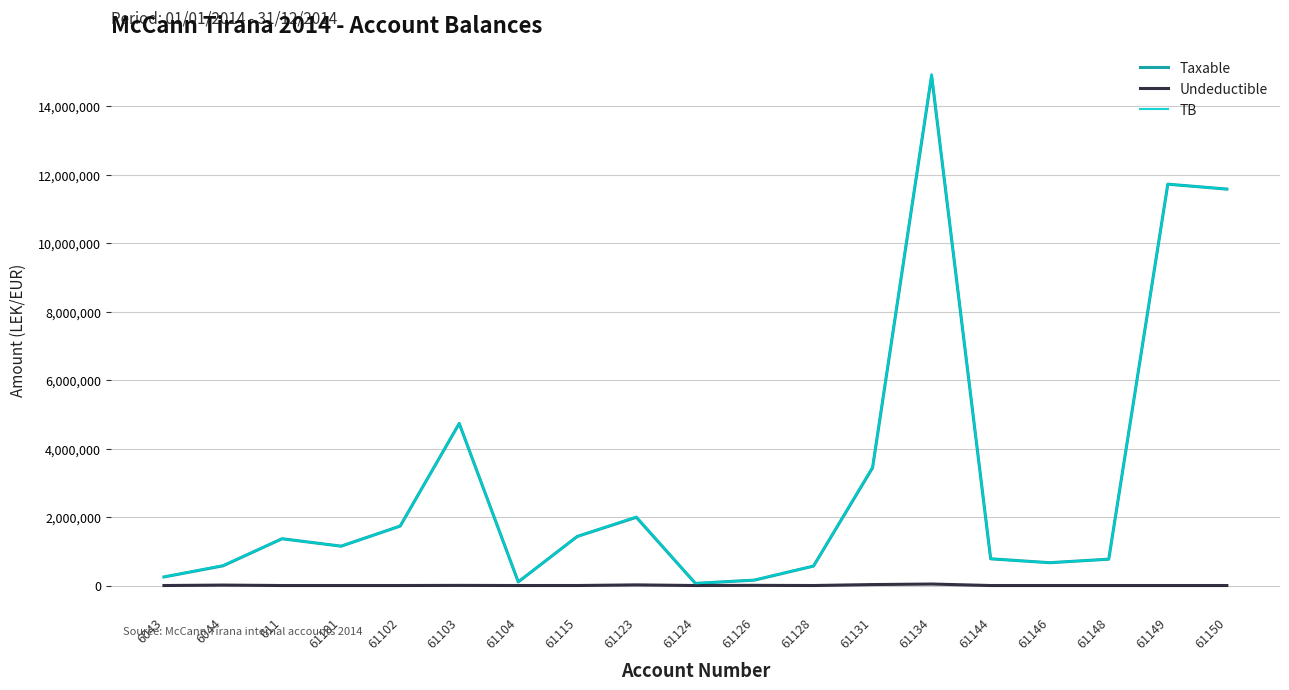

In Taxable, how many points are higher than both neighbors (excluding endpoints)?

5